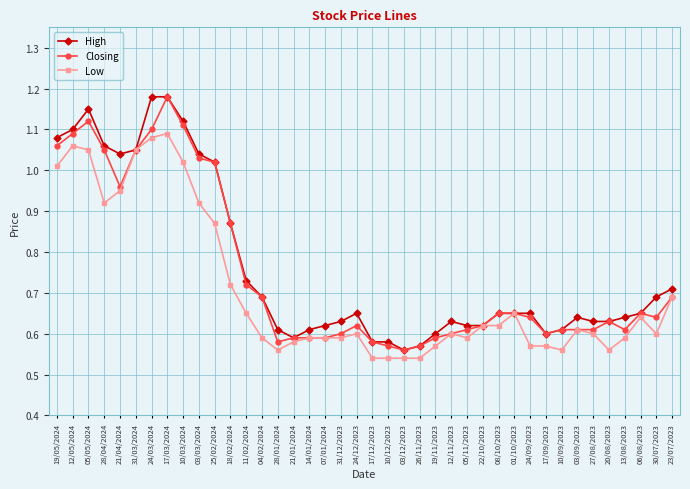

Is it true that High equals 0.6 at 03/12/2023?

True